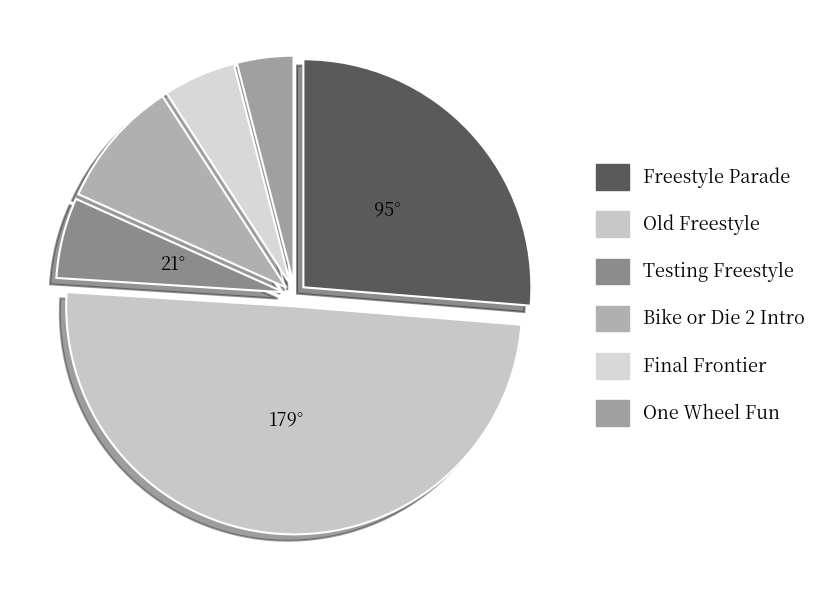

How many segments does this pie chart have?

6